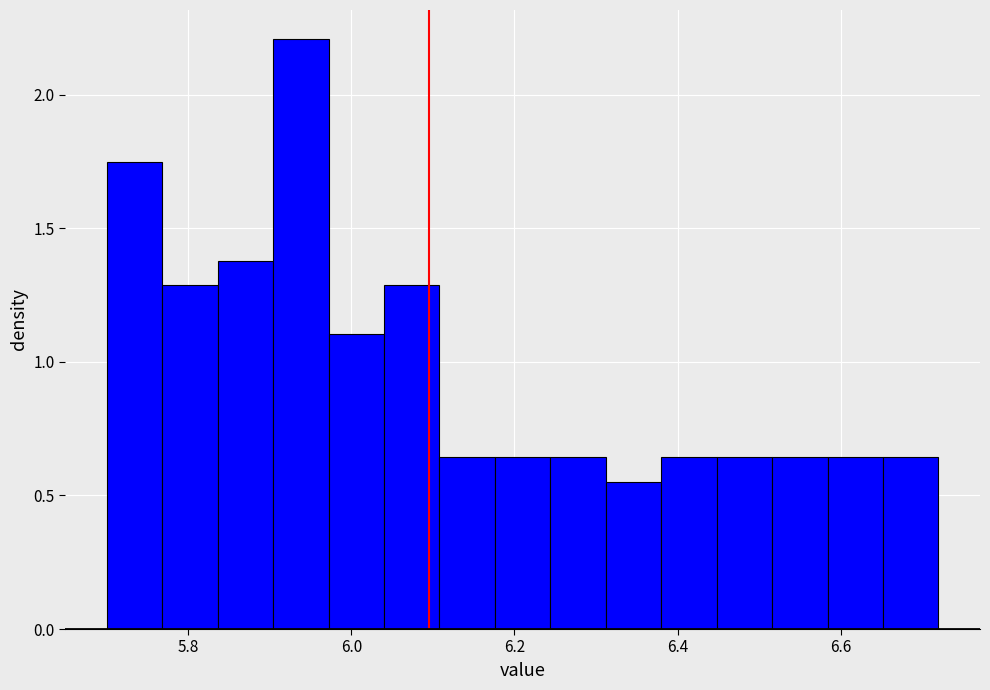

Read against the x-axis, roughly where is the centre of the tallest bar?

5.94